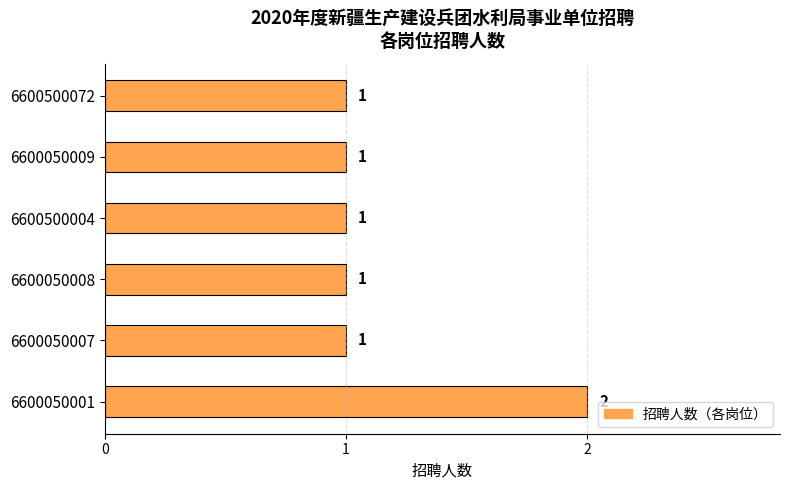

What is the sum of all values?

7